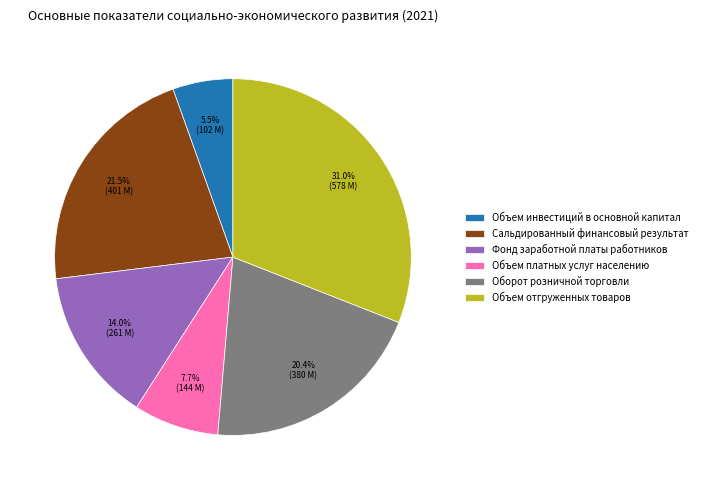

To the nearest percent, what is the combined percentage of Оборот розничной торговли and Фонд заработной платы работников?

34%